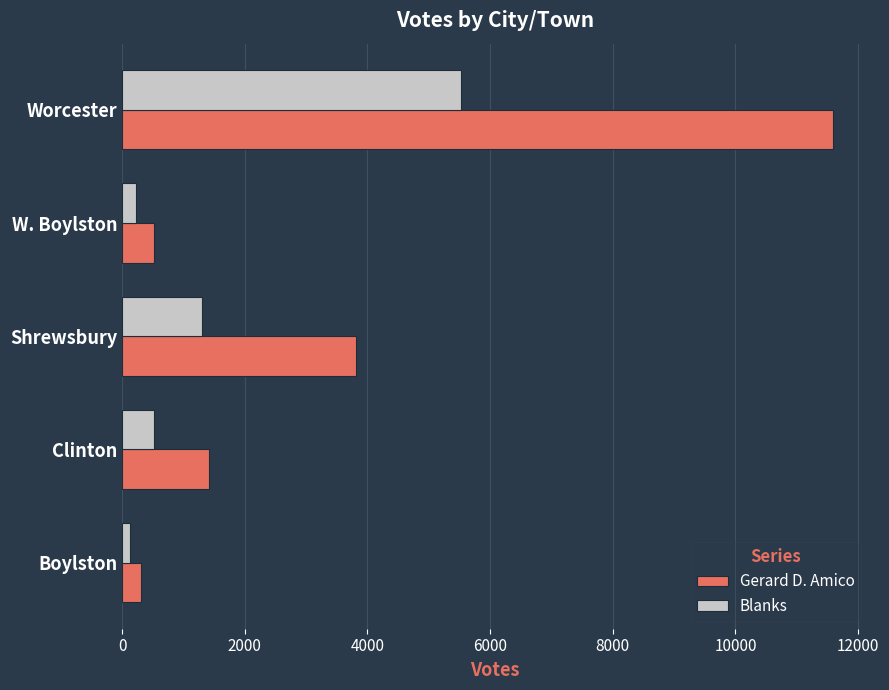

What is the difference between the maximum and minimum values in the Blanks series?

5404